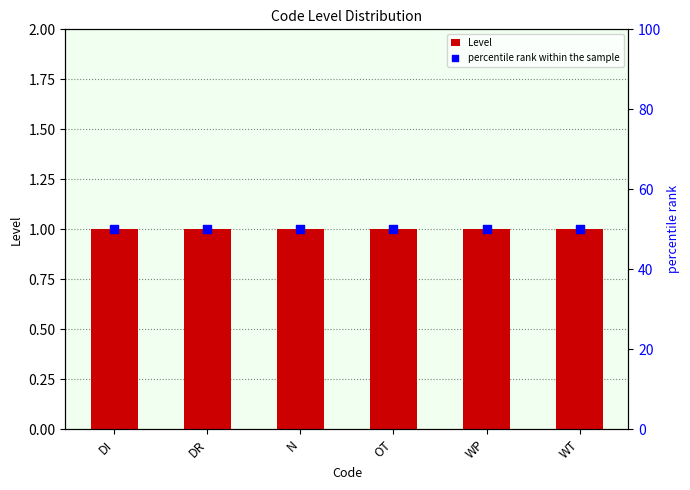

What is the total value across all series at WT?

51